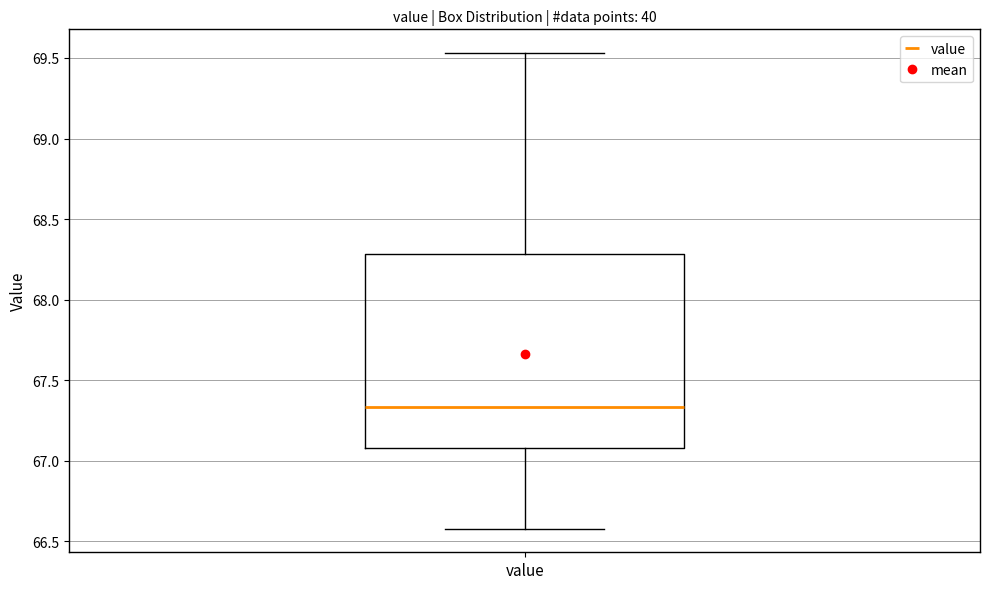

Transcribe this box plot: give where the median line is, the range the box spans, and where the two whiskers end, as read against the y-axis. The values are not printed on the chart, so give them approximately, as read against the axis.

median 67.35, box 67.10 to 68.30, whiskers 66.60 to 69.55